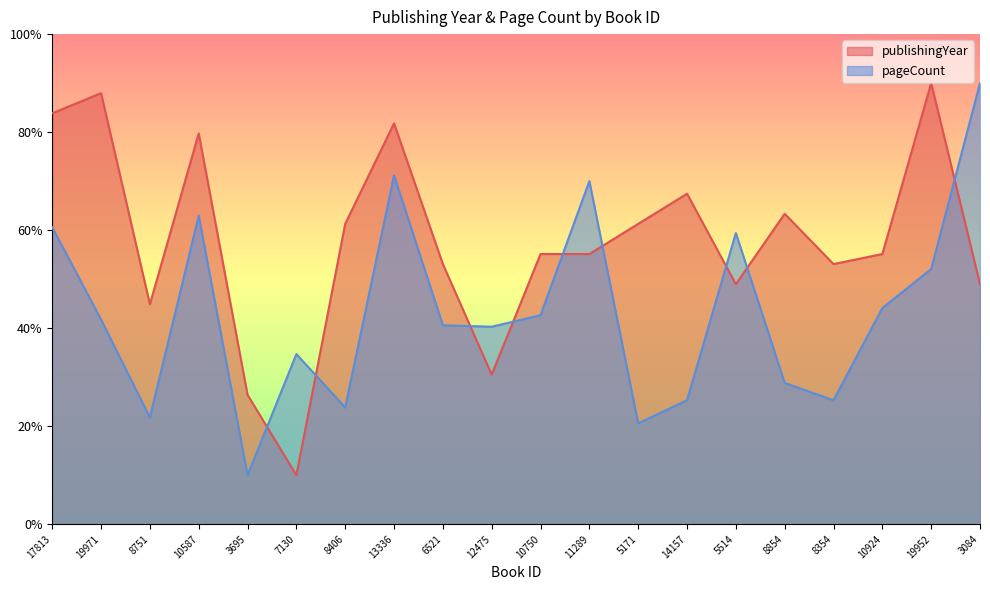

At which label is publishingYear closest to 50?

5514